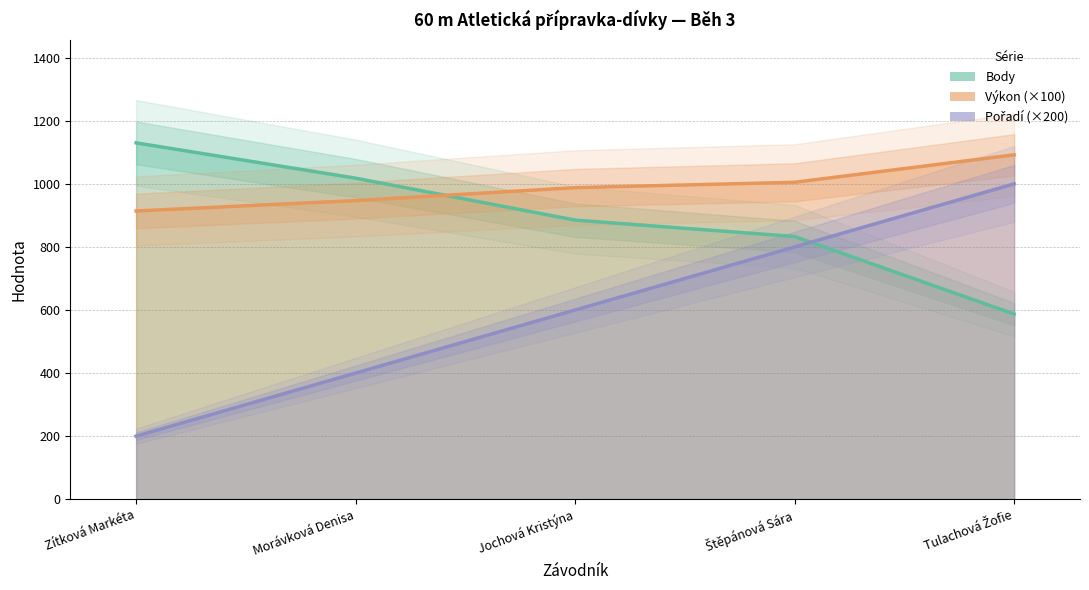

What is the sum of the Body values at Morávková Denisa and Tulachová Žofie?

1605.0